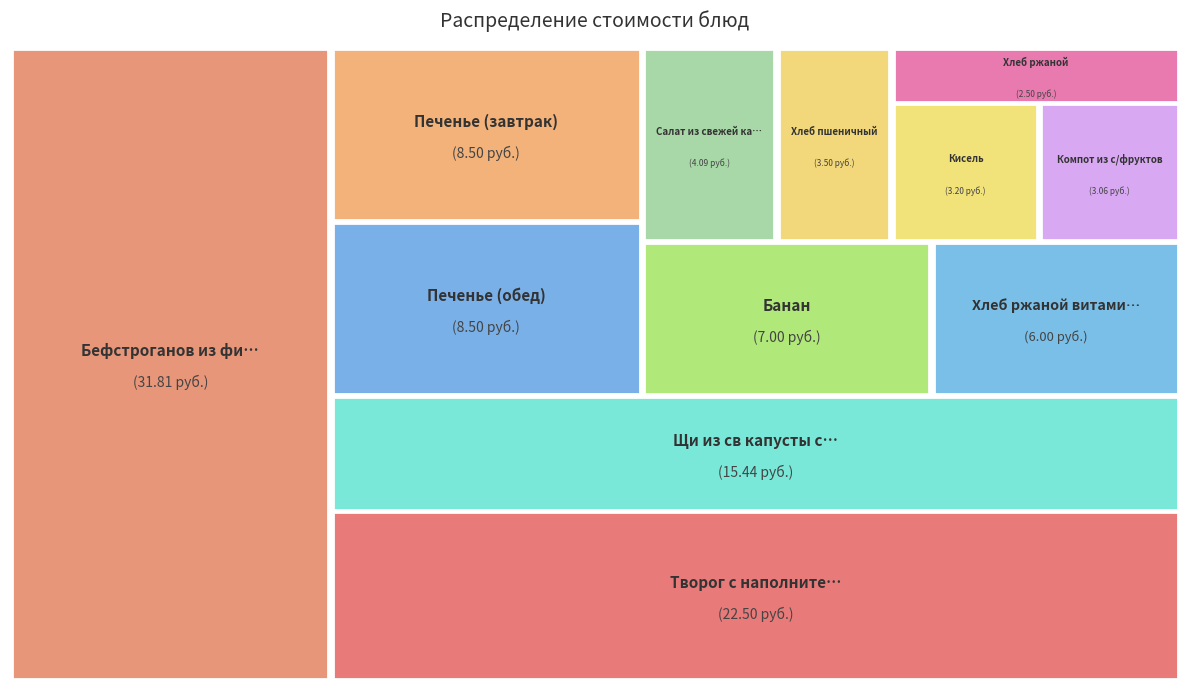

Is the sum of Кисель and Компот из с/фруктов greater than half?

No